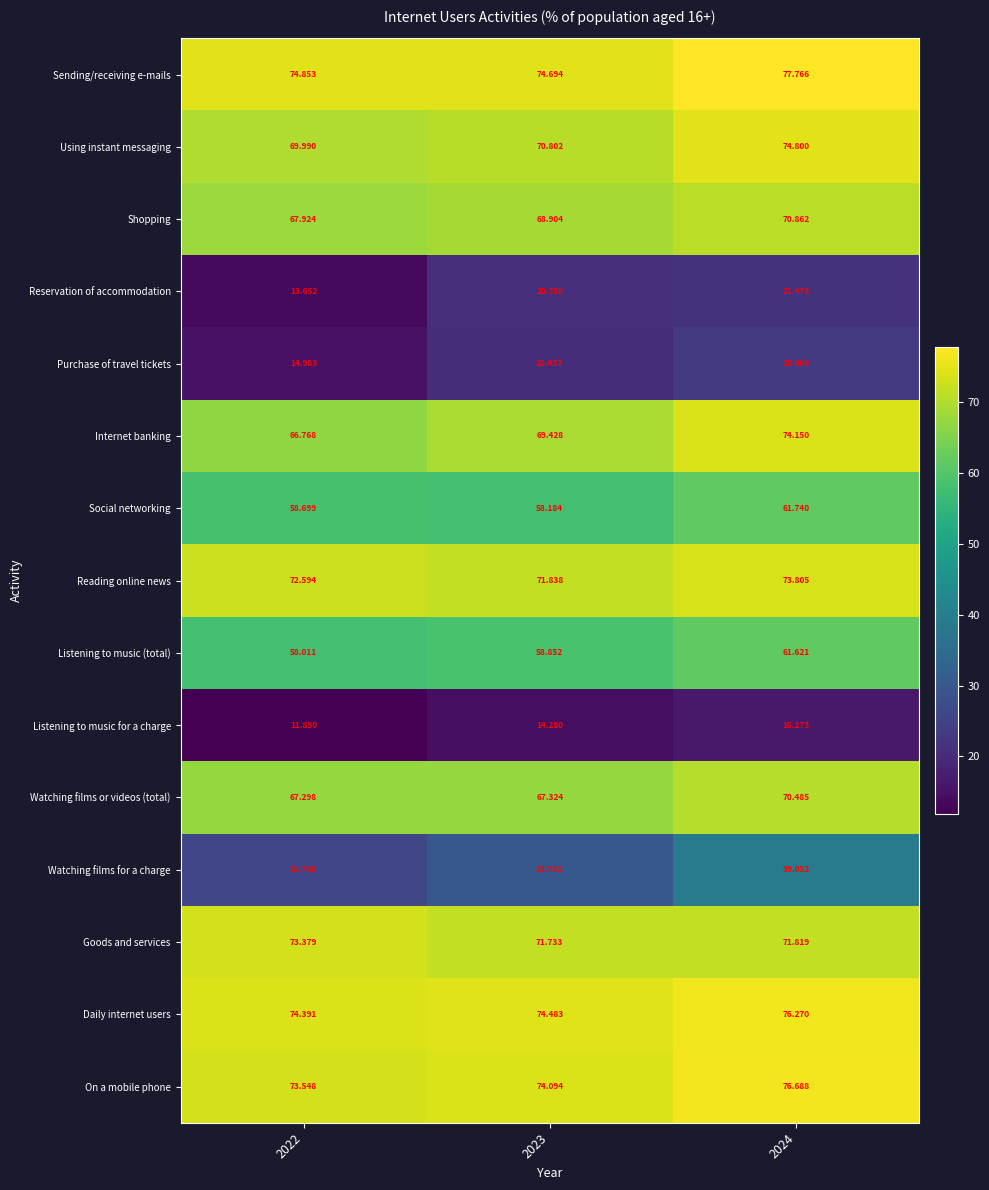

Rank the series at 2022 from lowest to highest value.

Listening to music for a charge, Reservation of accommodation, Purchase of travel tickets, Watching films for a charge, Listening to music (total), Social networking, Internet banking, Watching films or videos (total), Shopping, Using instant messaging, Reading online news, Goods and services, On a mobile phone, Daily internet users, Sending/receiving e-mails